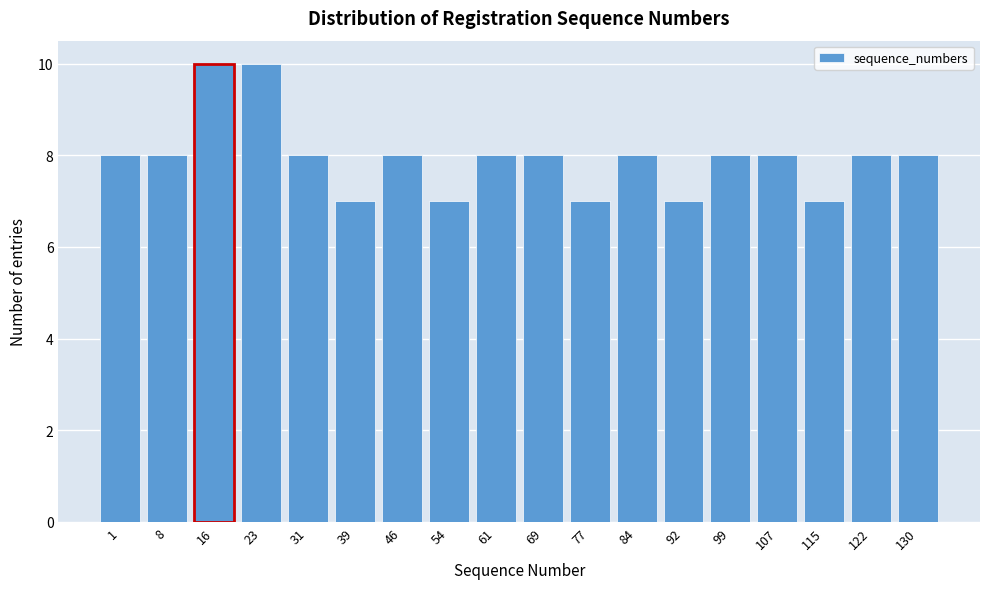

Reading left to right, what are all the values shown in this chart?

8	8	10	10	8	7	8	7	8	8	7	8	7	8	8	7	8	8